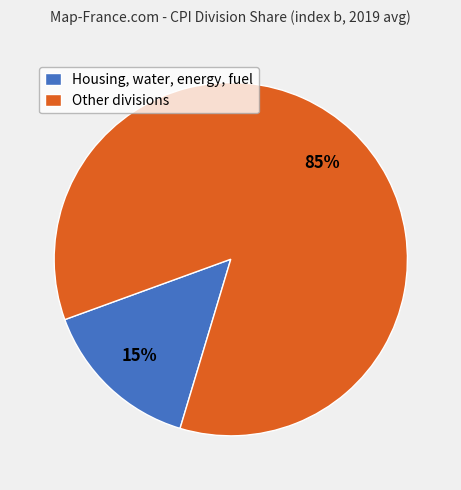

Is there a majority slice in this chart?

Yes